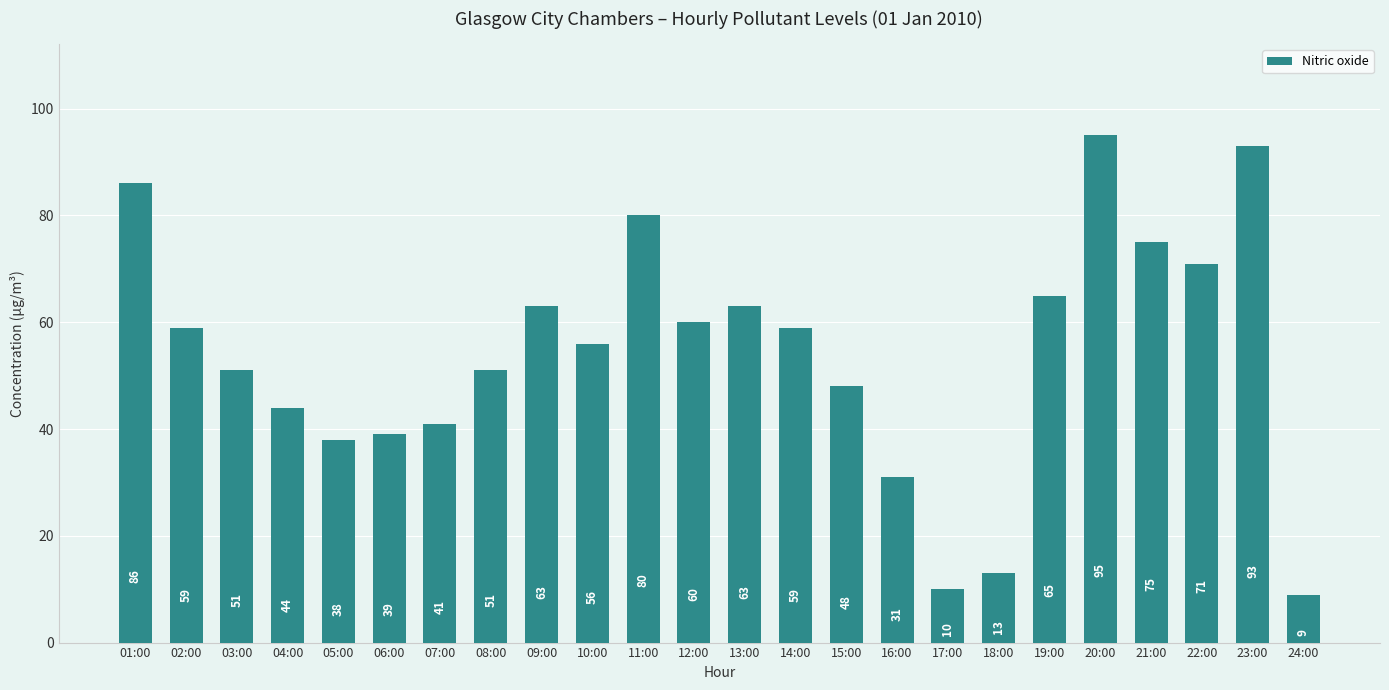

Read the value at 16:00, to the nearest 5.

30